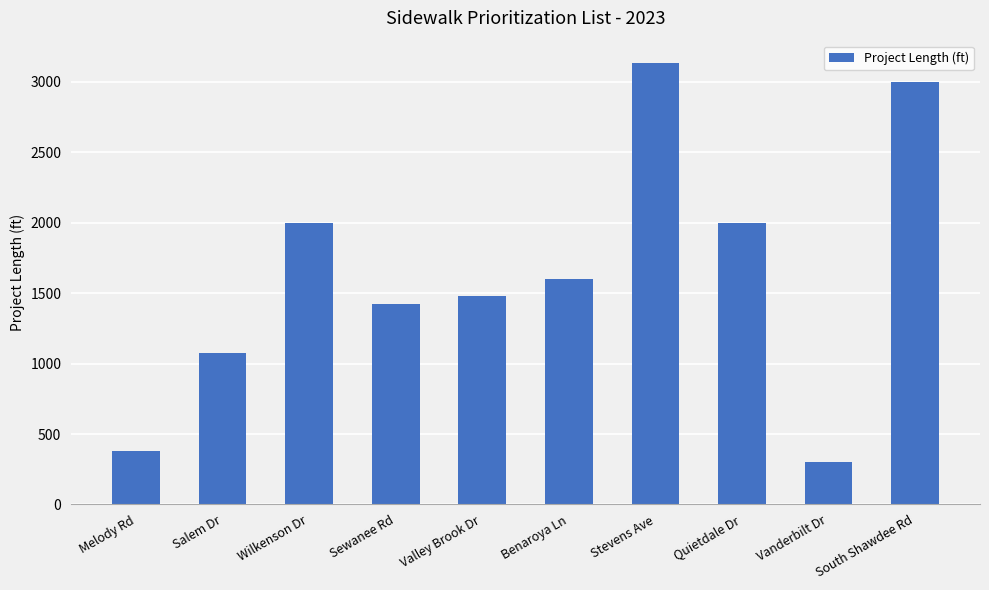

What is the difference between the maximum and second lowest values?

2759